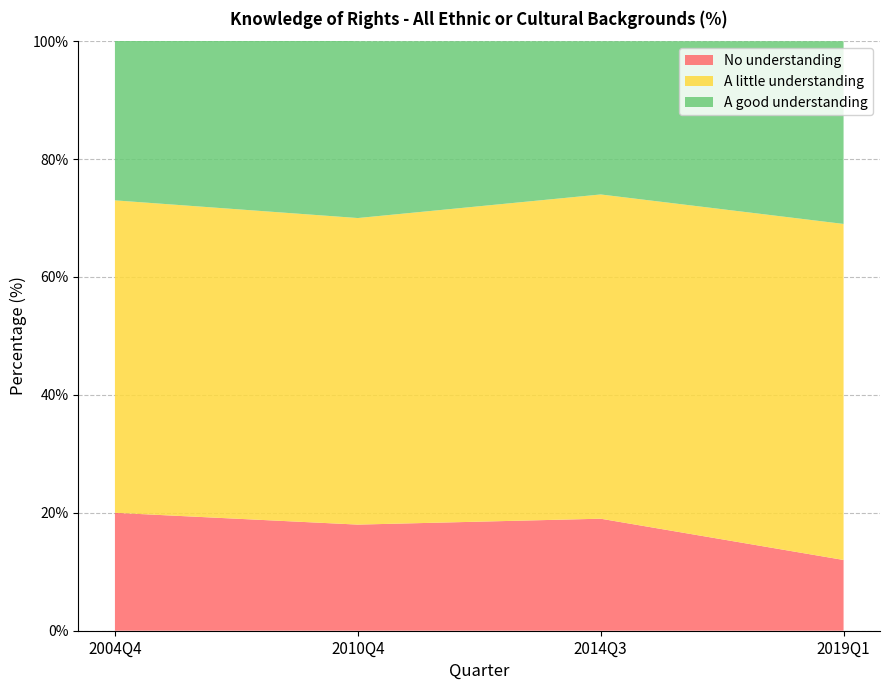

Reading left to right, what are all the values shown in this chart?

No understanding: 20	18	19	12
A little understanding: 53	52	55	57
A good understanding: 28	30	26	31